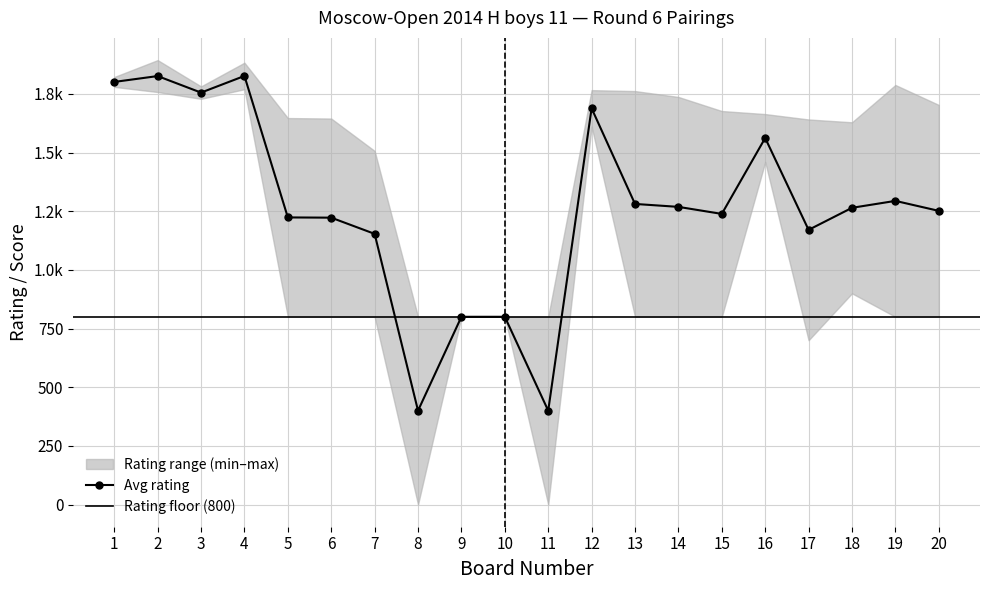

How many data points in board are above 11?

9